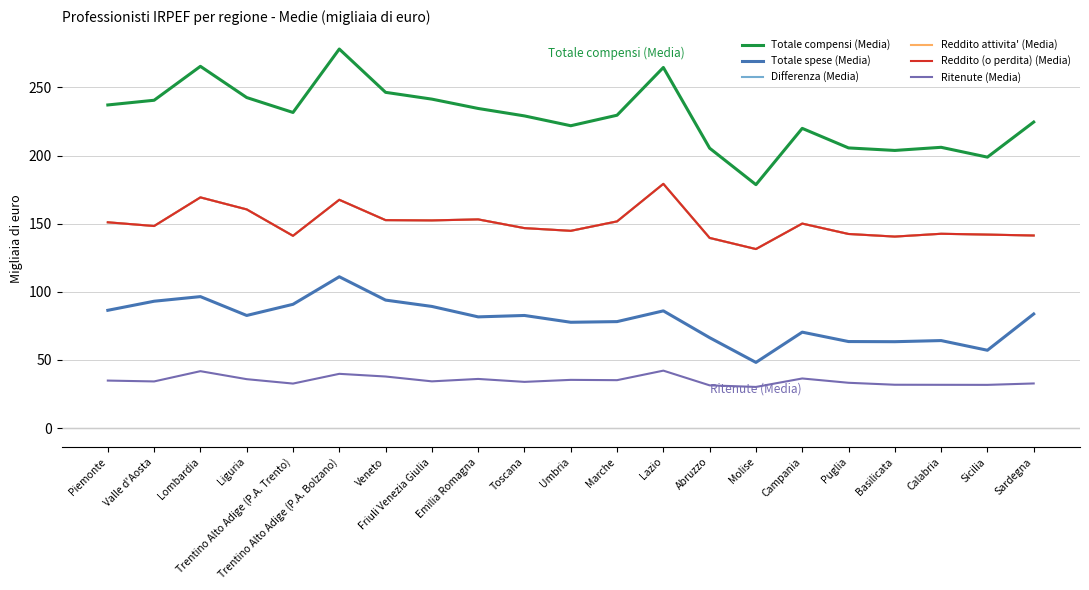

What is the average value of the Reddito (o perdita) (Media) series?

149.9